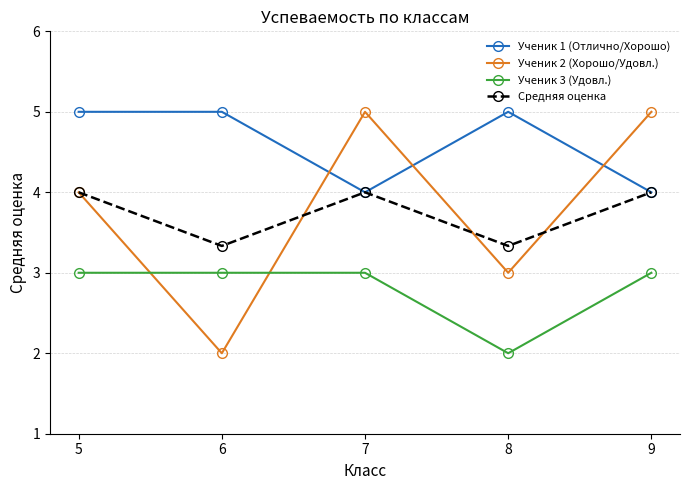

Which series has the largest total across all categories?

Ученик 1 (Отлично/Хорошо)